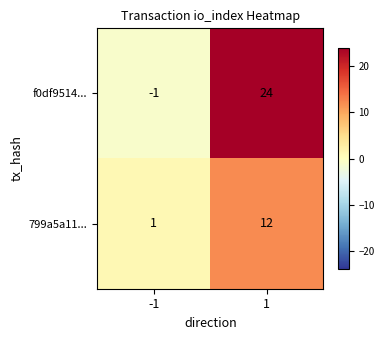

Is the value of 799a5a11... at -1 greater than the value of f0df9514... at 1?

No